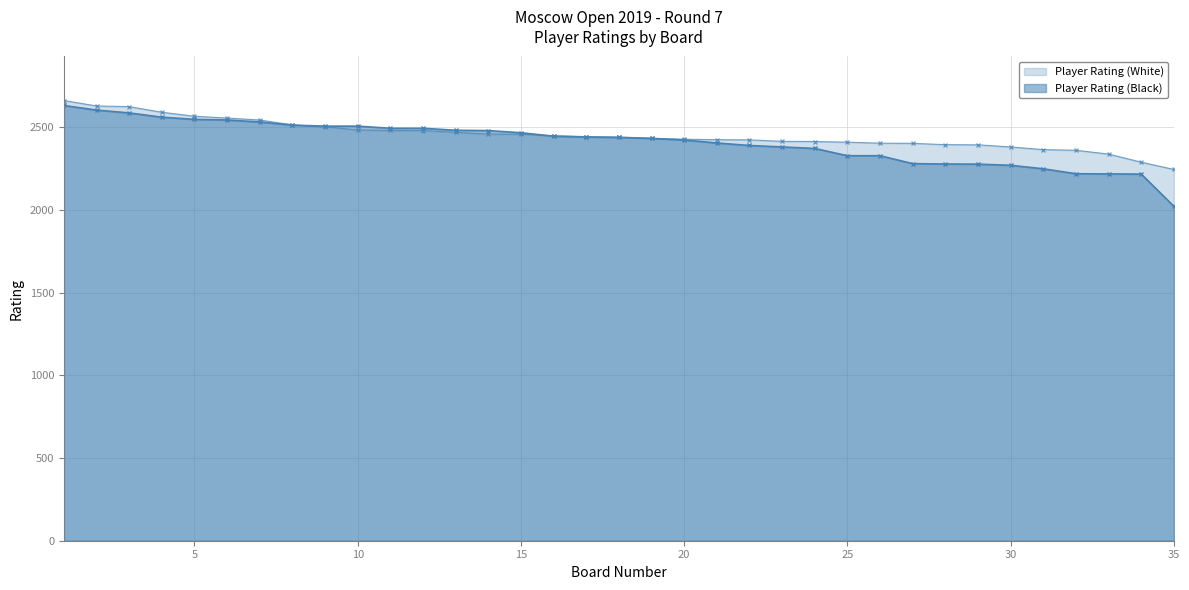

Which series has the widest spread of values?

Player Rating (Black)